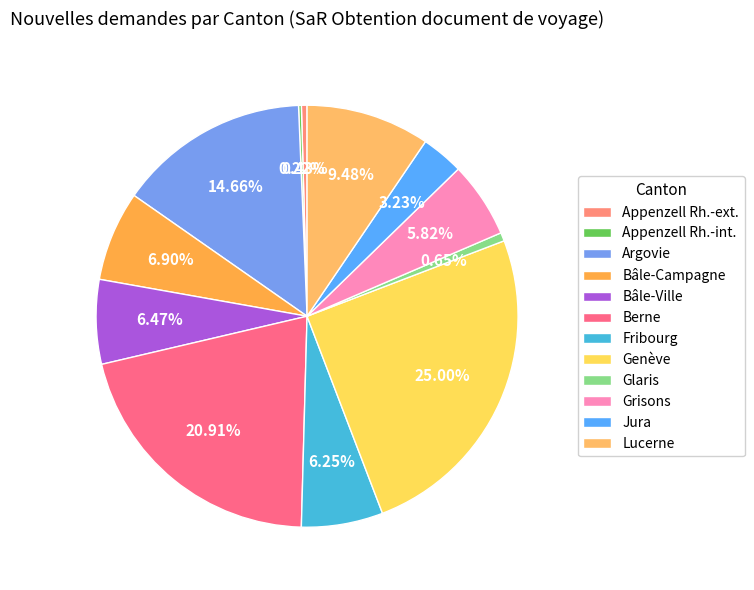

Combined, do Berne and Grisons account for over 50%?

No